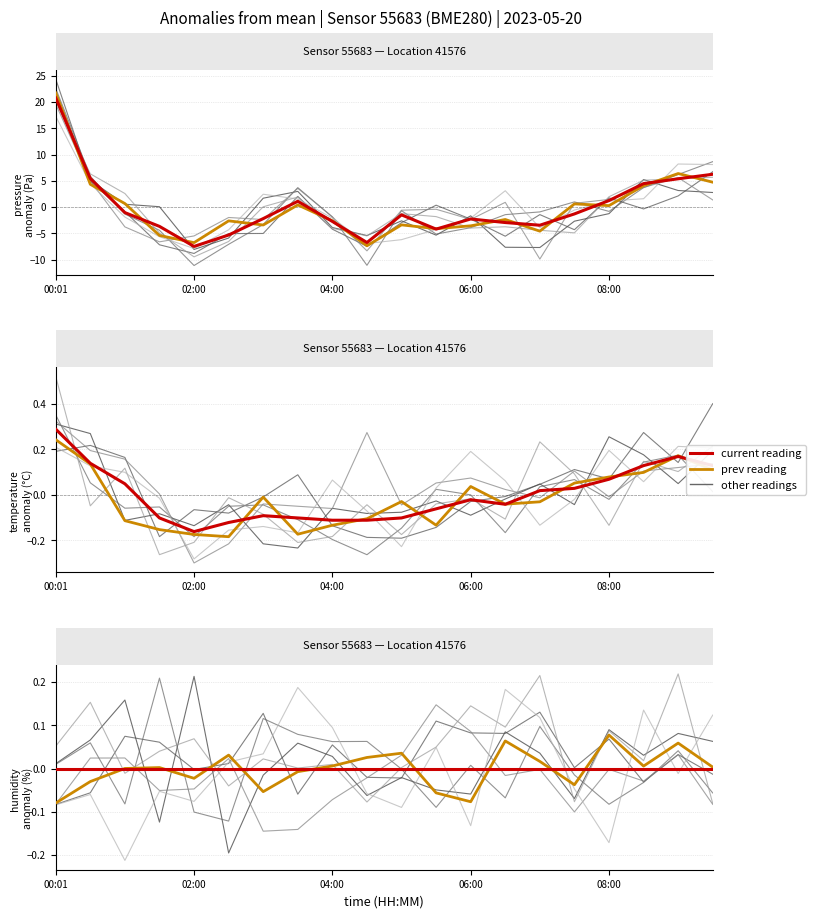

What position from the right is 7?

13